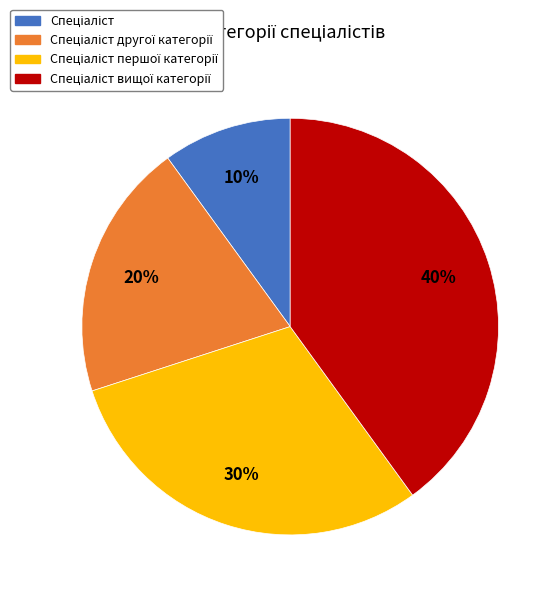

To the nearest percent, what is the difference between the largest and smallest slice percentages?

30%